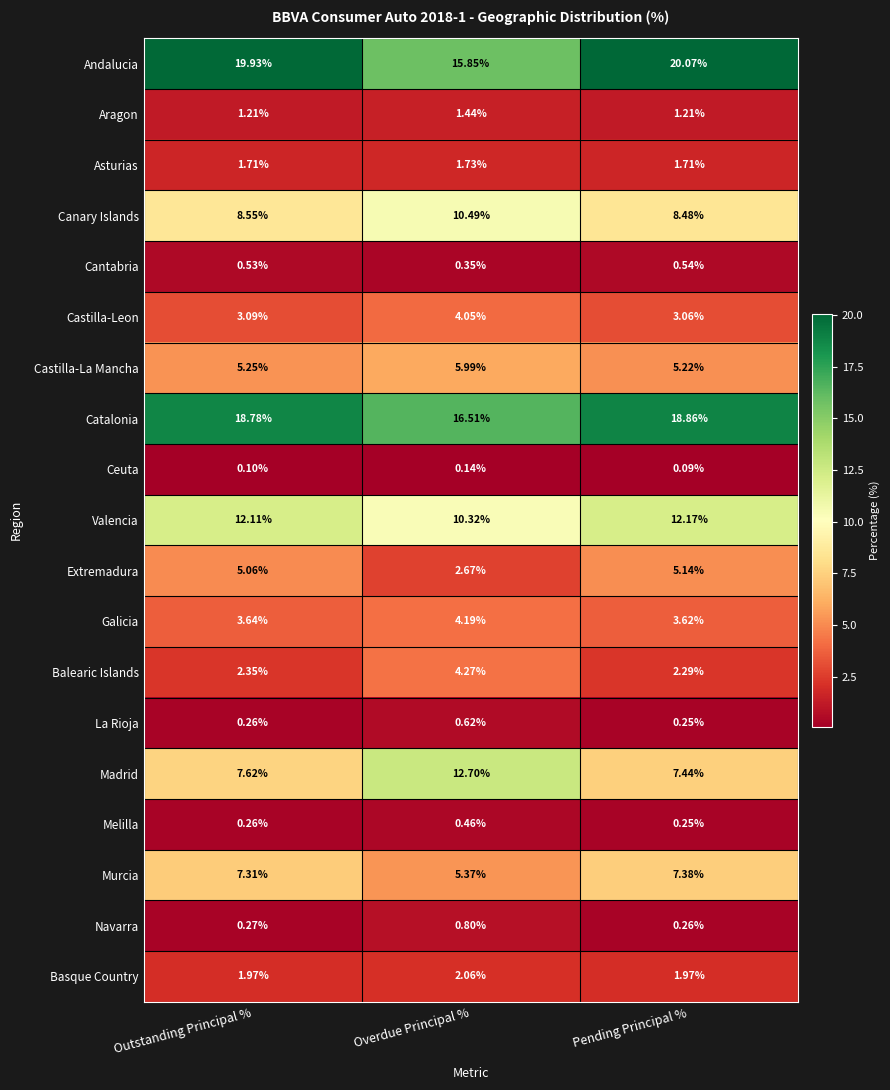

At which label is Cantabria closest to 0?

Overdue Principal %